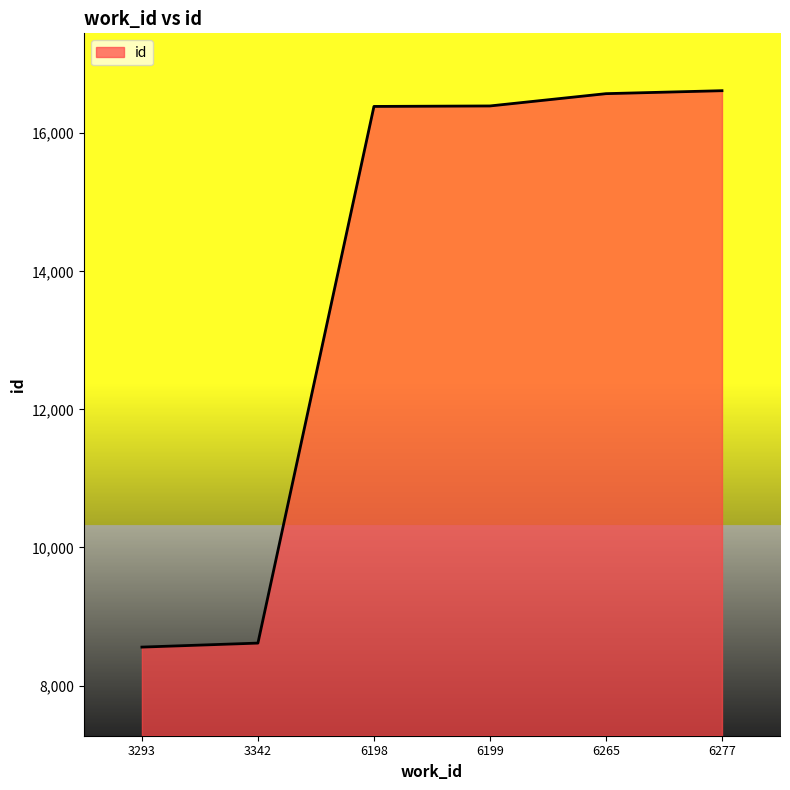

The value at 3342 is 8615. True or false?

True